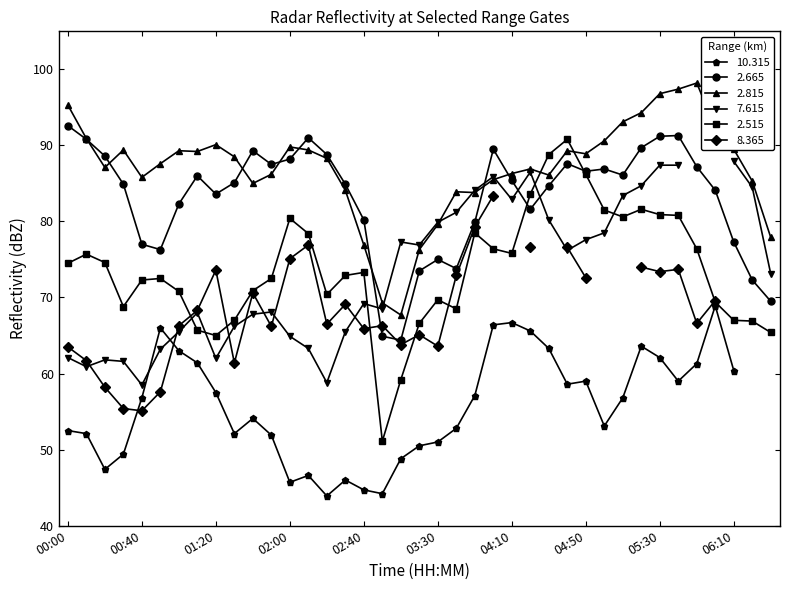

True or false: 2.515 and 2.815 cross at least once.

True